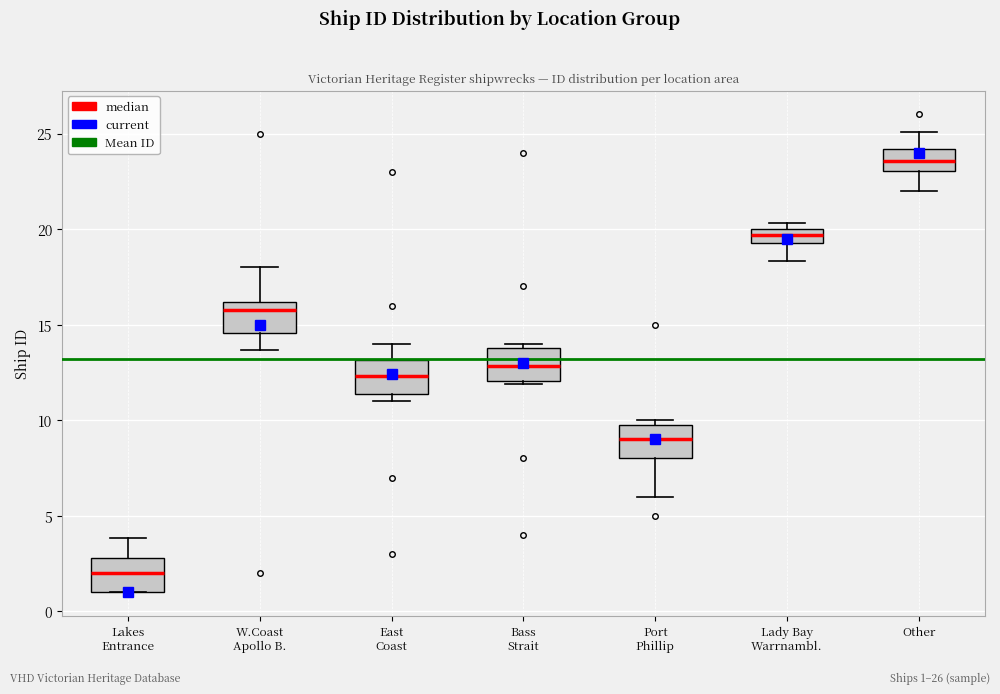

Where is the lower edge of the box for Other on the y-axis? The values are not printed on the chart, so give them approximately, as read against the axis.

23.0